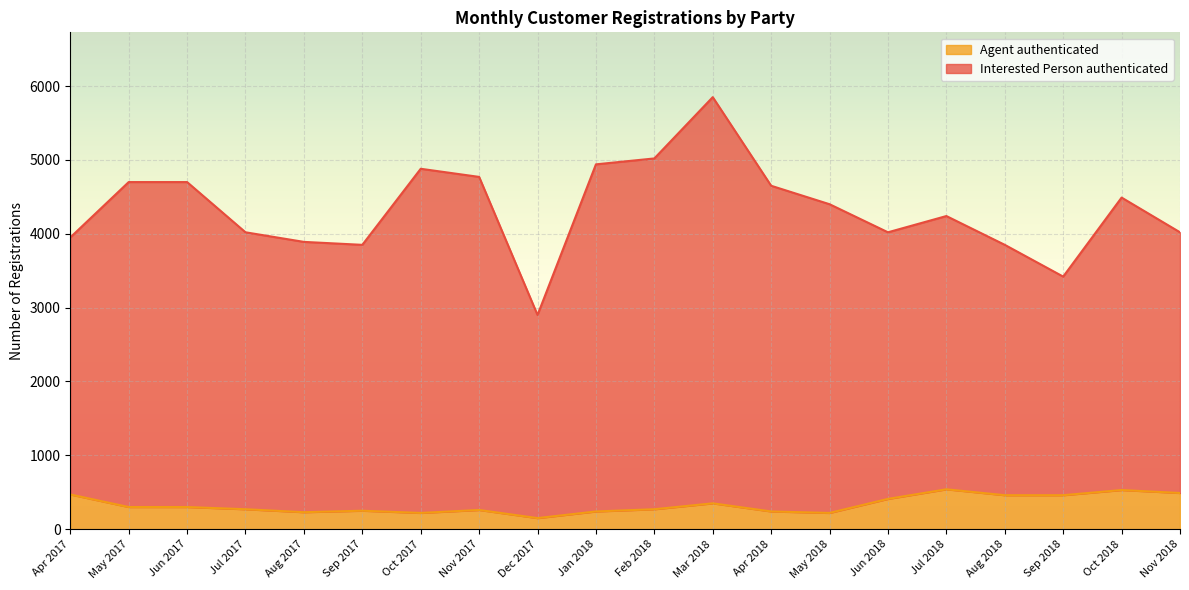

What is the value of the Interested Person authenticated point at the 7th from the left?

4880